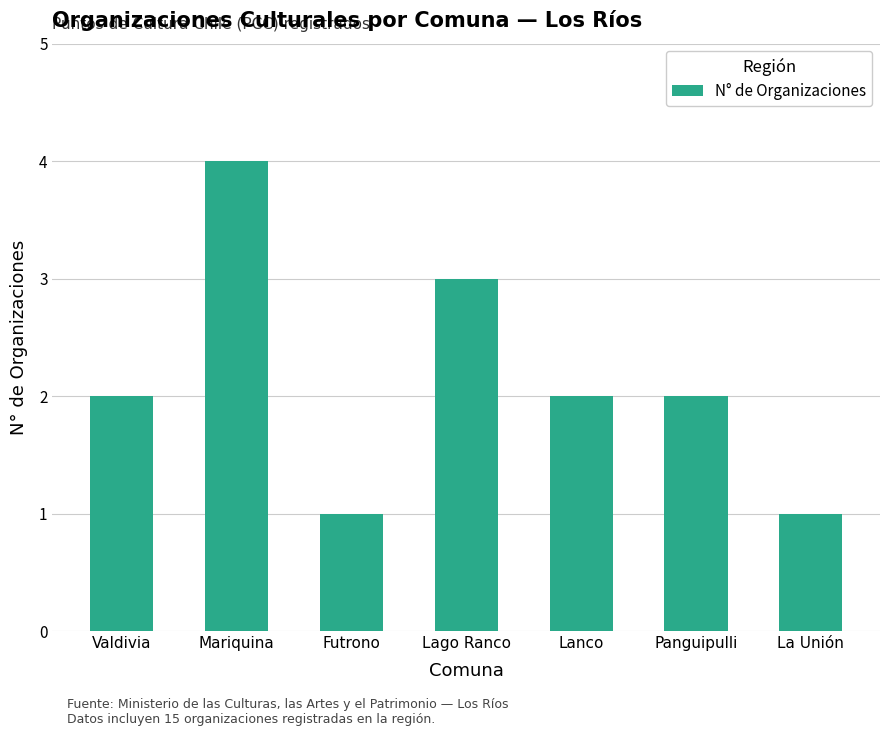

Between Lago Ranco and Futrono, which is larger?

Lago Ranco